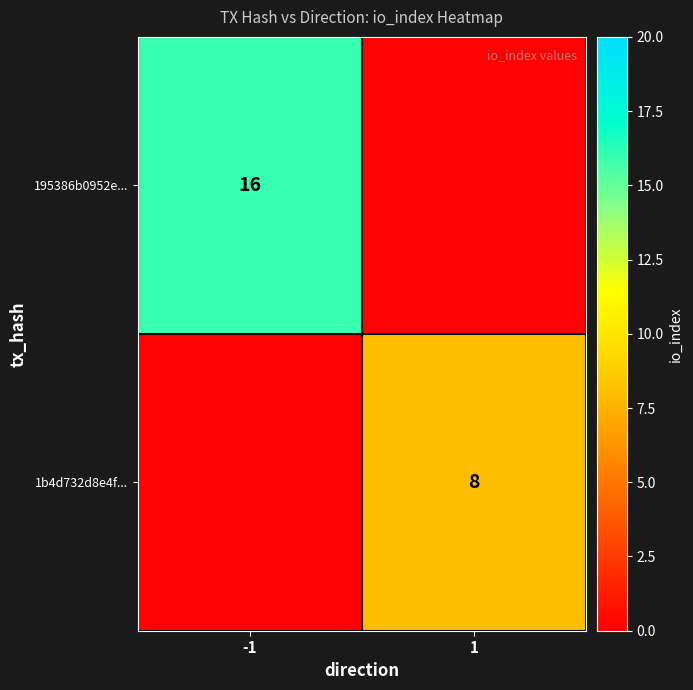

The 1b4d732d8e4f... series shows 2.5 at 1. True or false?

False